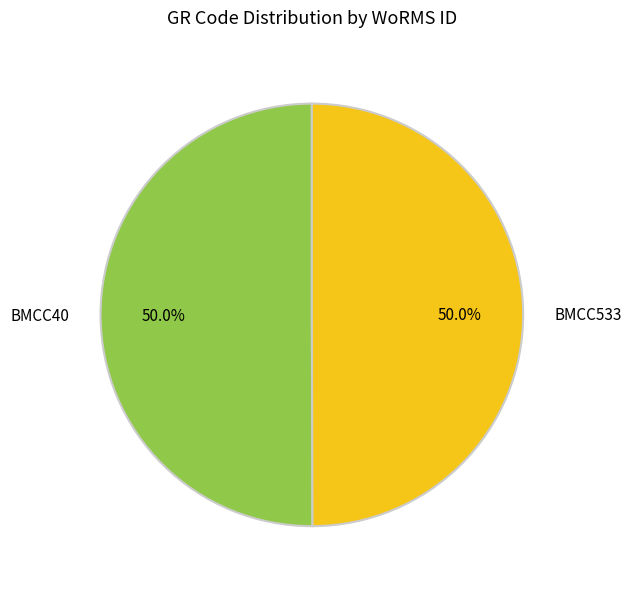

Is it true that BMCC533 is 50% of the pie?

True